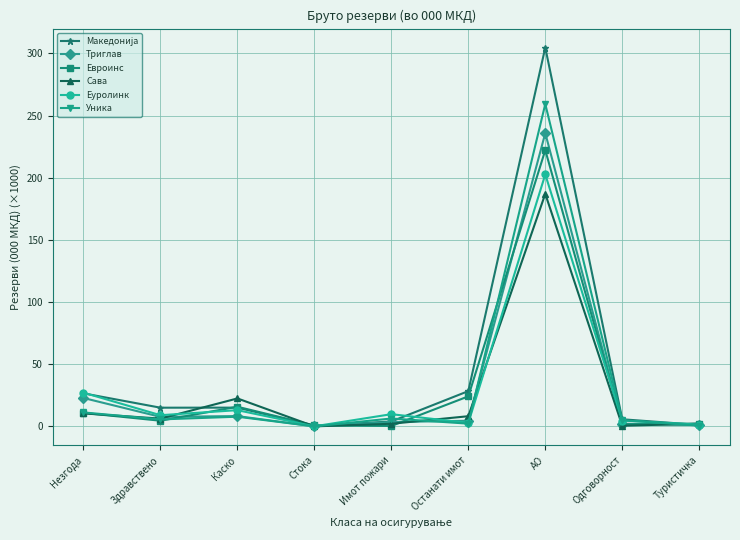

Is the value of Триглав at Туристичка greater than the value of Сава at Каско?

No